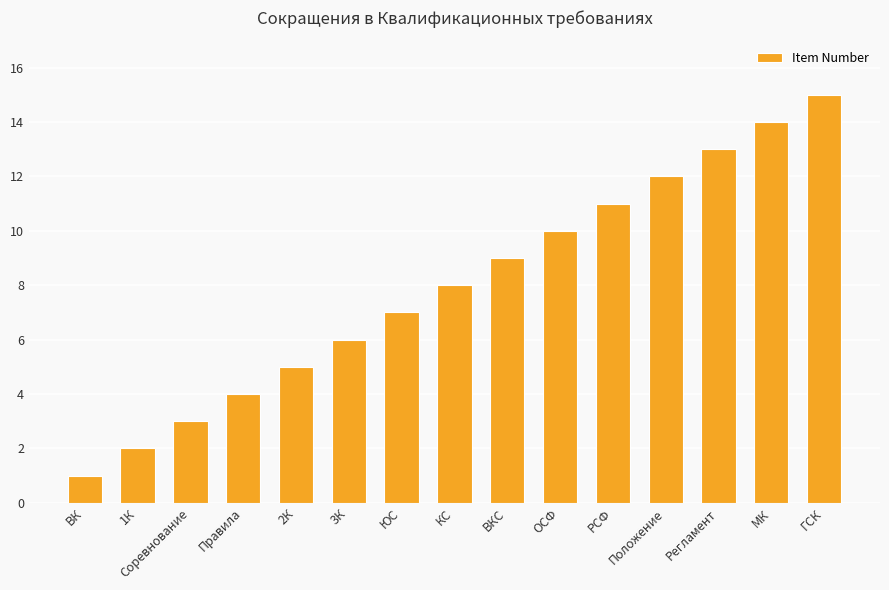

Between 1К and Положение, which is larger?

Положение